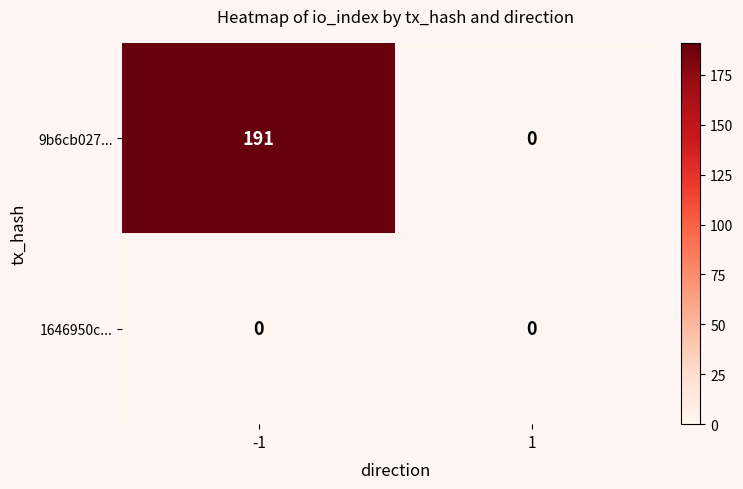

What is the sum of the 9b6cb027... values at -1 and 1?

191